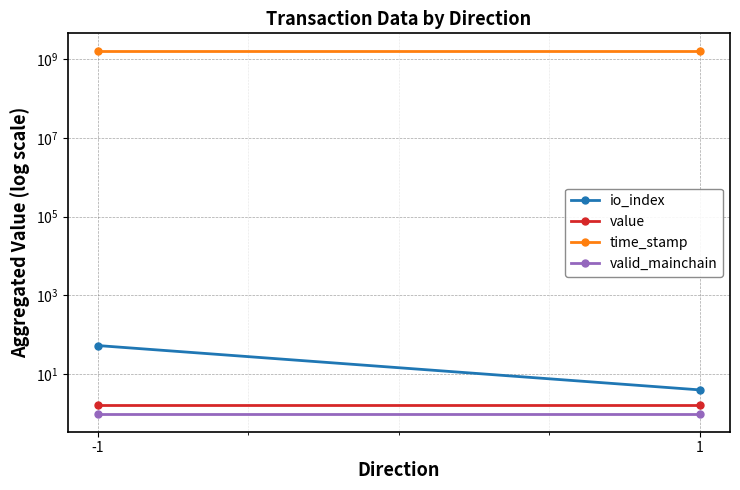

Which category has the lowest value in the value series?

-1